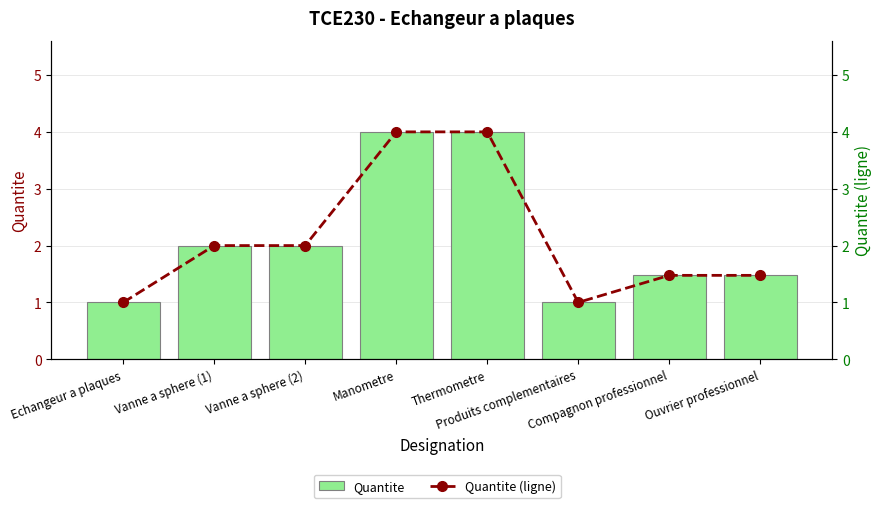

Count the Quantite (ligne) values in the range 1 to 4.

8